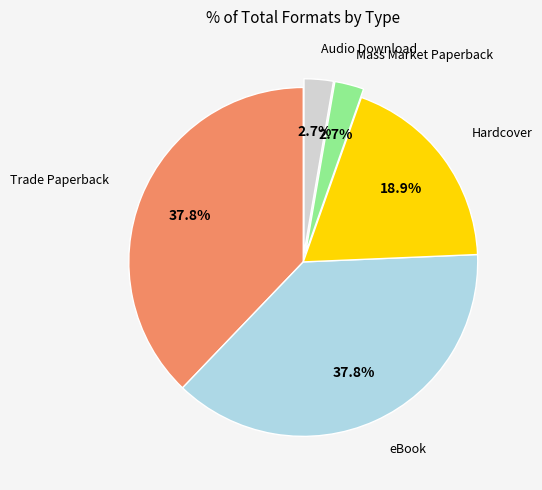

Is there a majority slice in this chart?

No